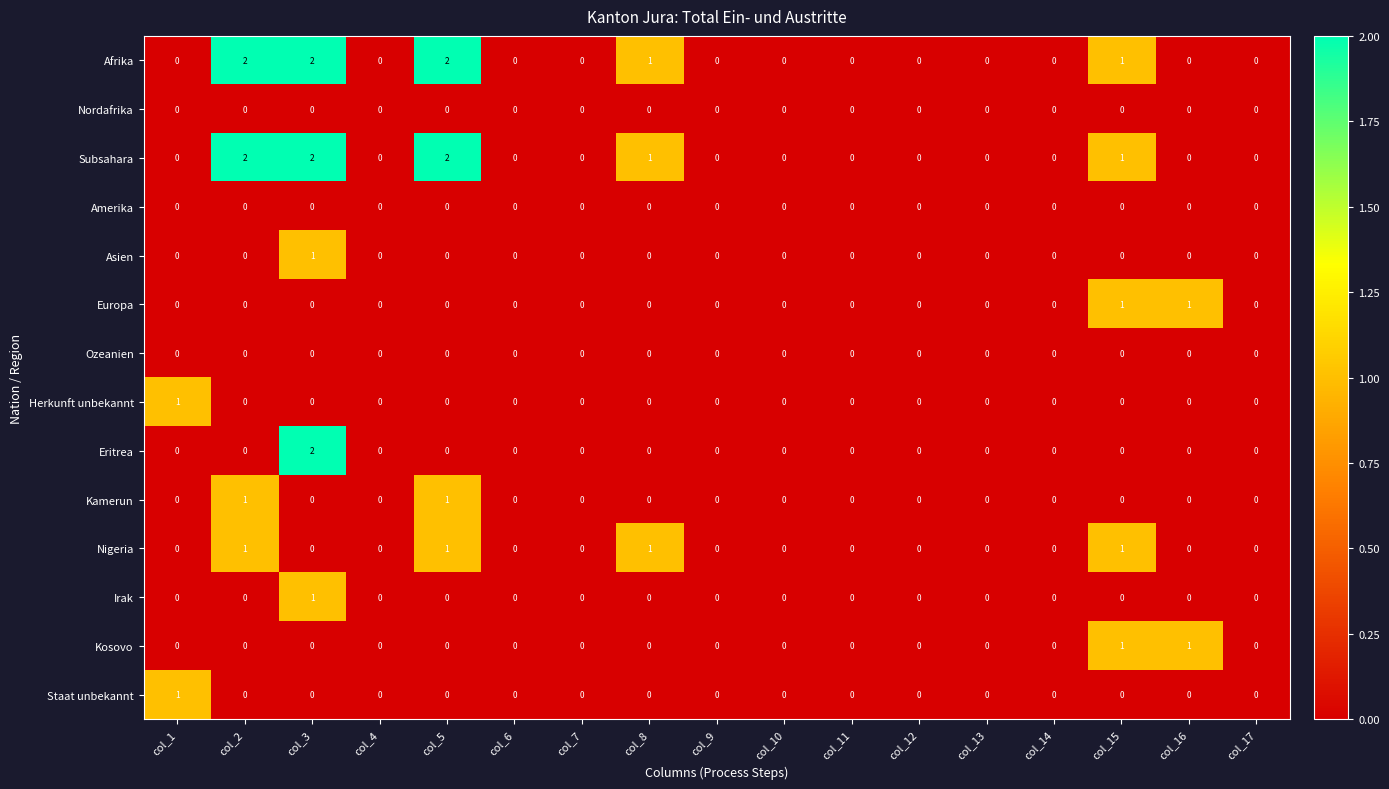

True or false: Nigeria has a value of 0 at col_4.

True